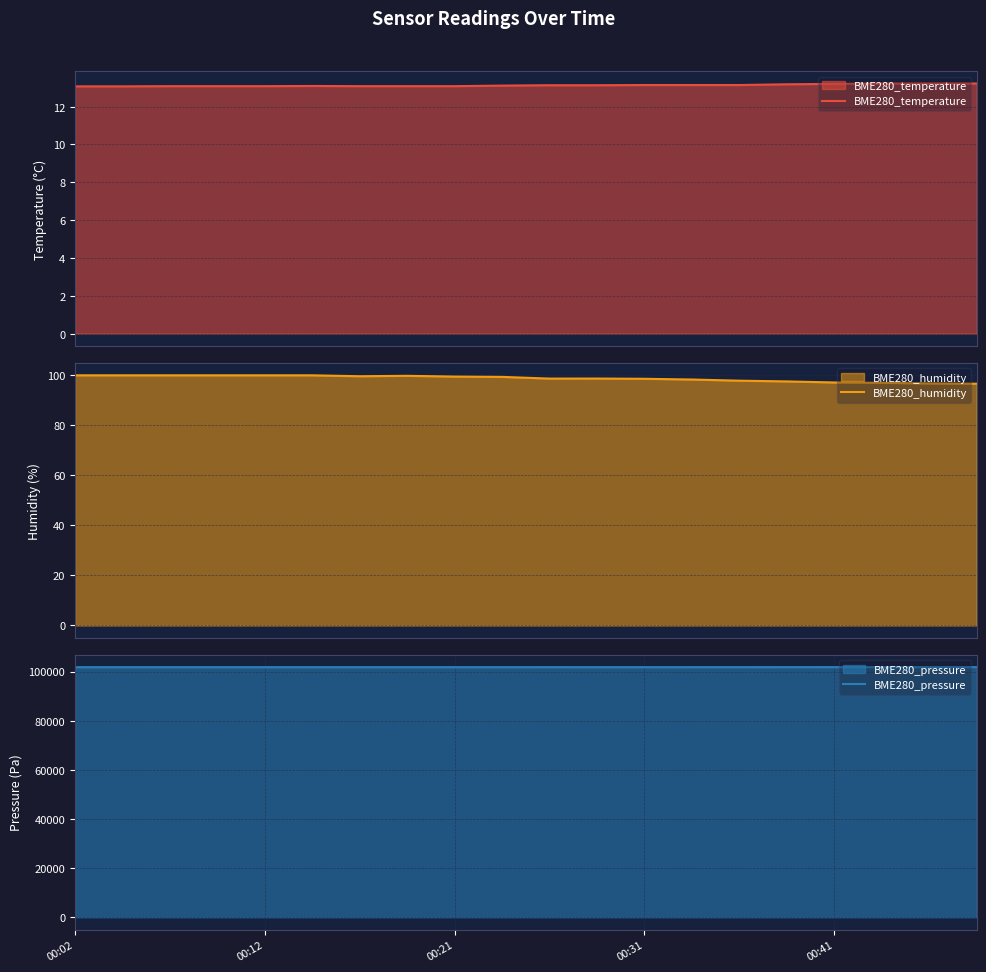

What is the lowest value of the BME280_temperature series?

13.1